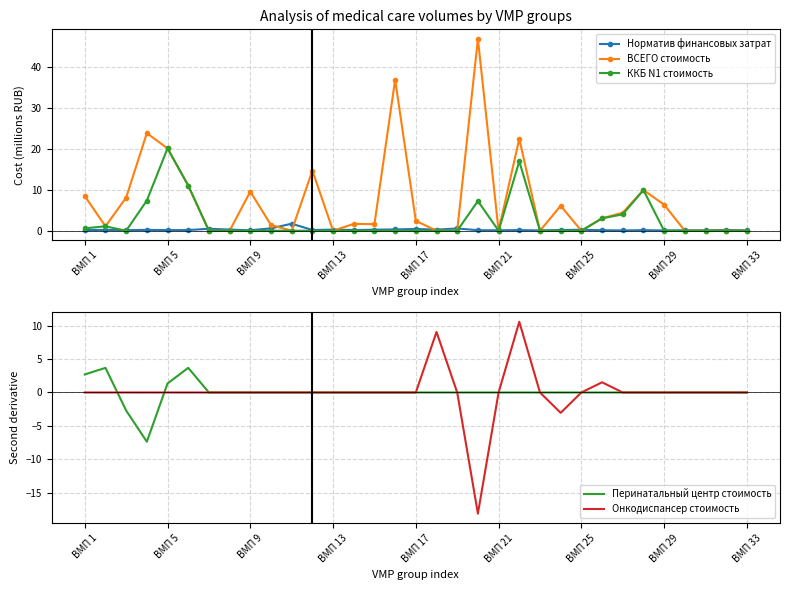

In Норматив финансовых затрат, how many points are higher than both neighbors (excluding endpoints)?

12